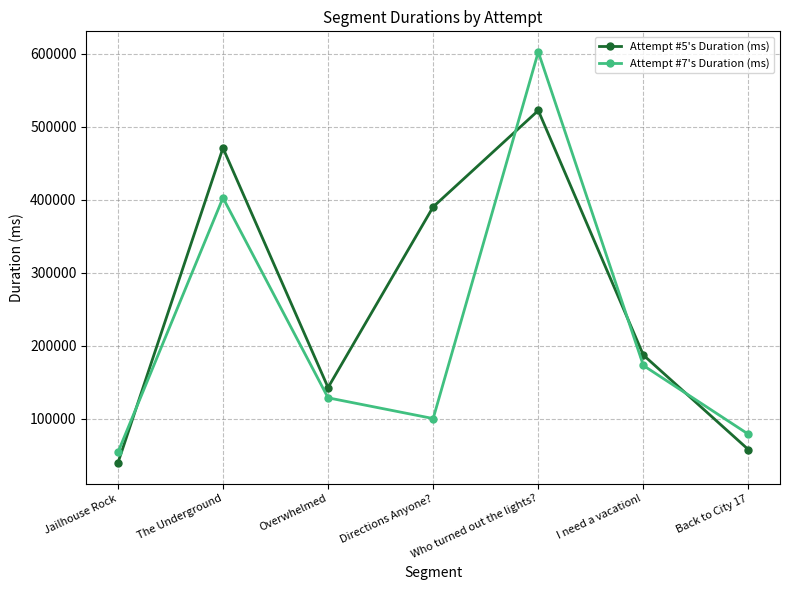

What position from the right is The Underground?

6